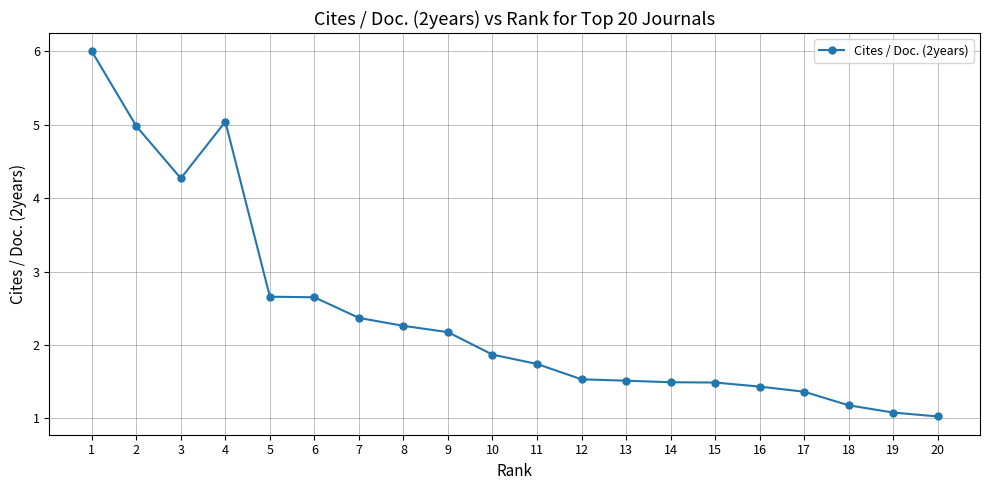

Read the value at 10.

1.9